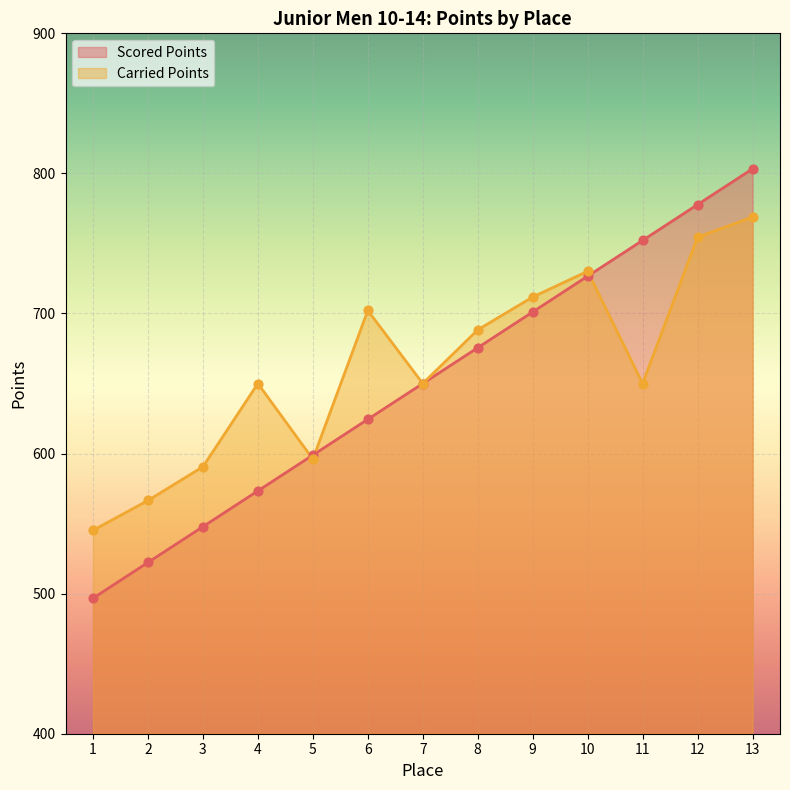

Which series reaches the minimum Y coordinate?

Scored Points